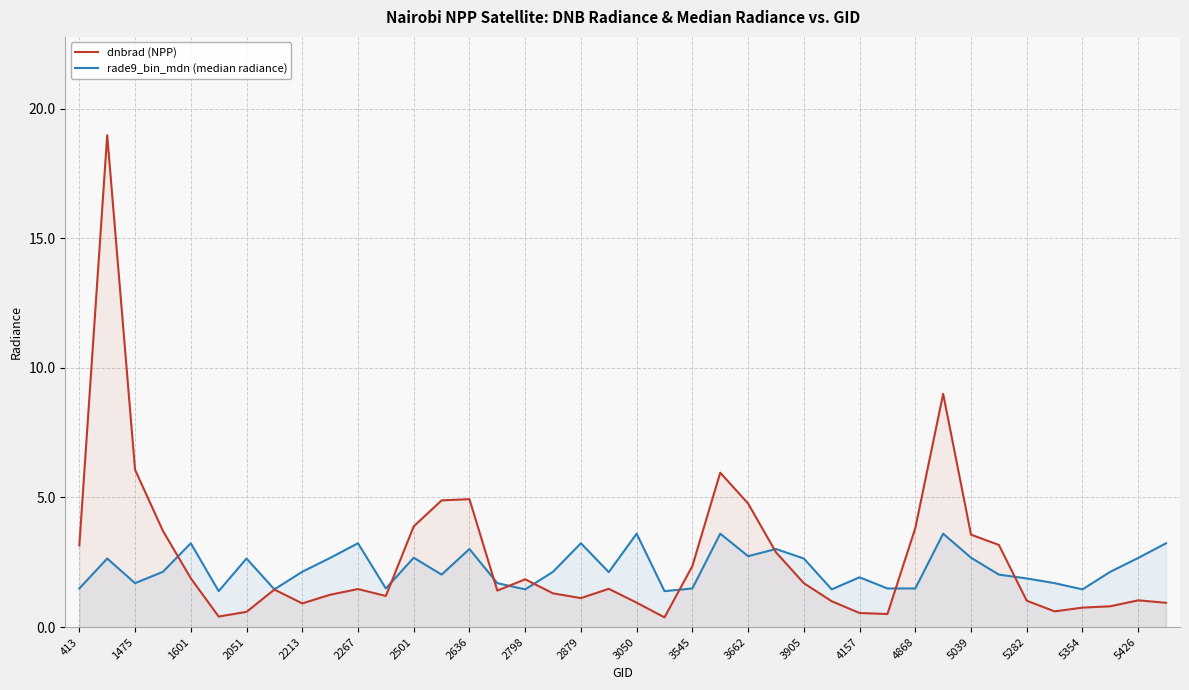

What is the approximate value of rade9_bin_mdn (median radiance) at 5426?

2.7